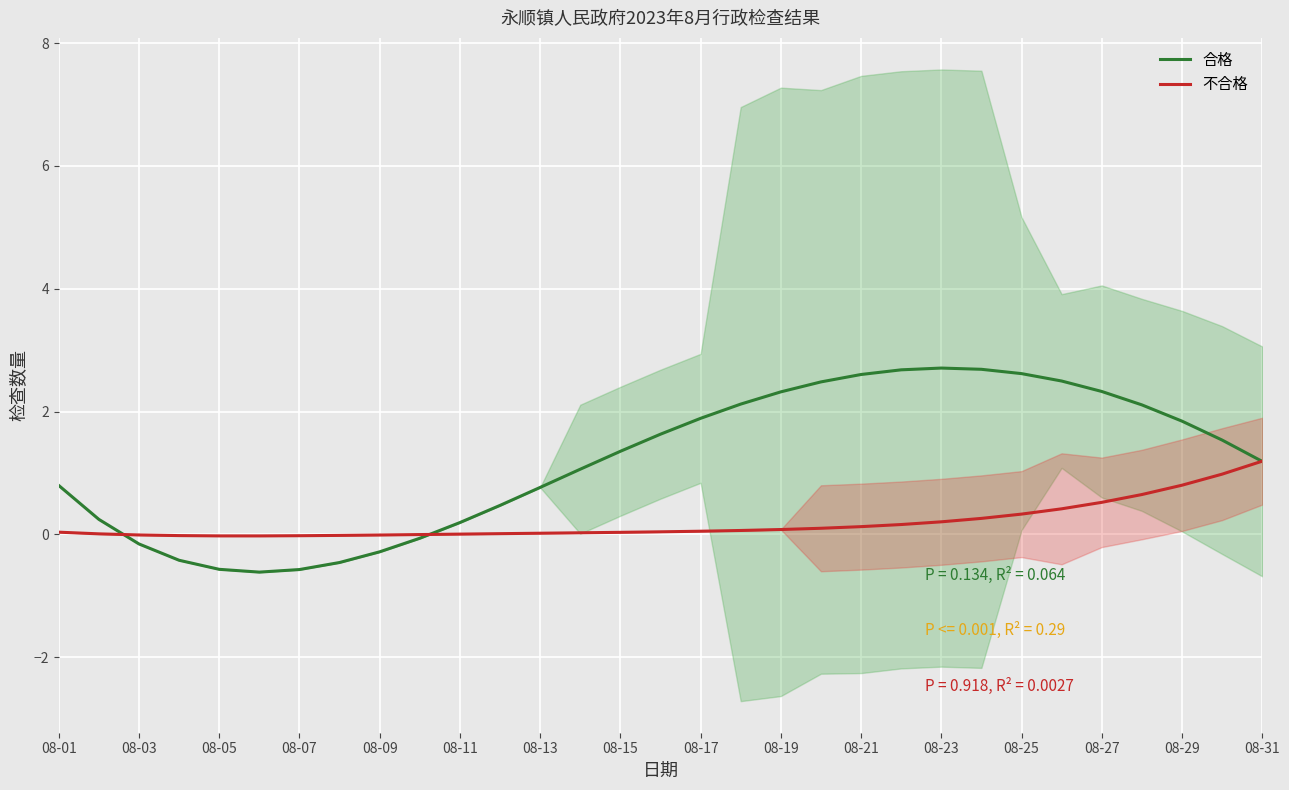

Is the value of 合格 at 08-31 greater than the value of 不合格 at 08-19?

Yes